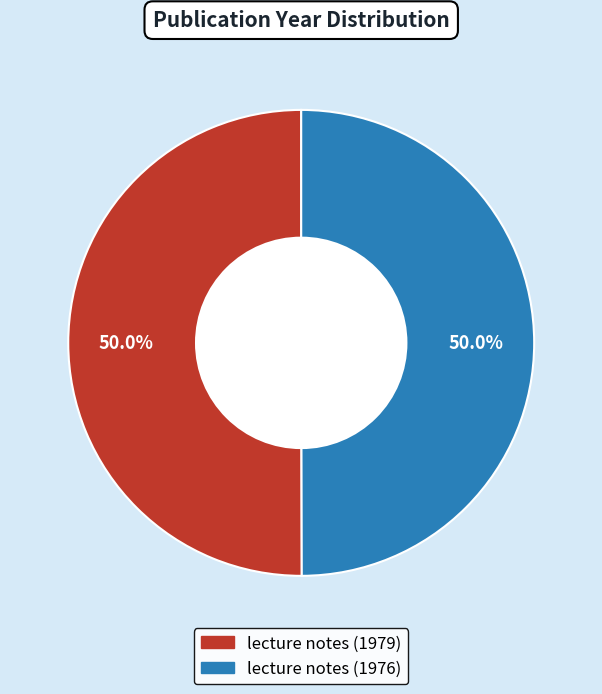

Approximately how many times larger is the value at lecture notes (1976) compared to lecture notes (1979)?

1.0